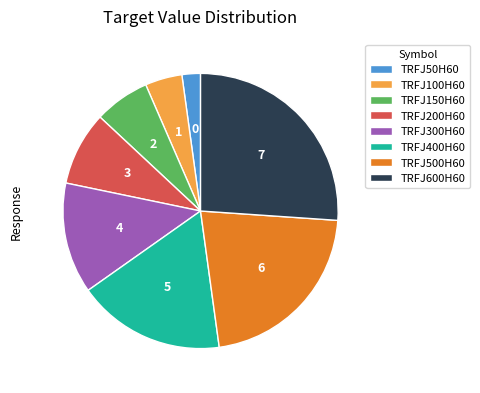

Is there any slice that represents more than half of the pie?

No